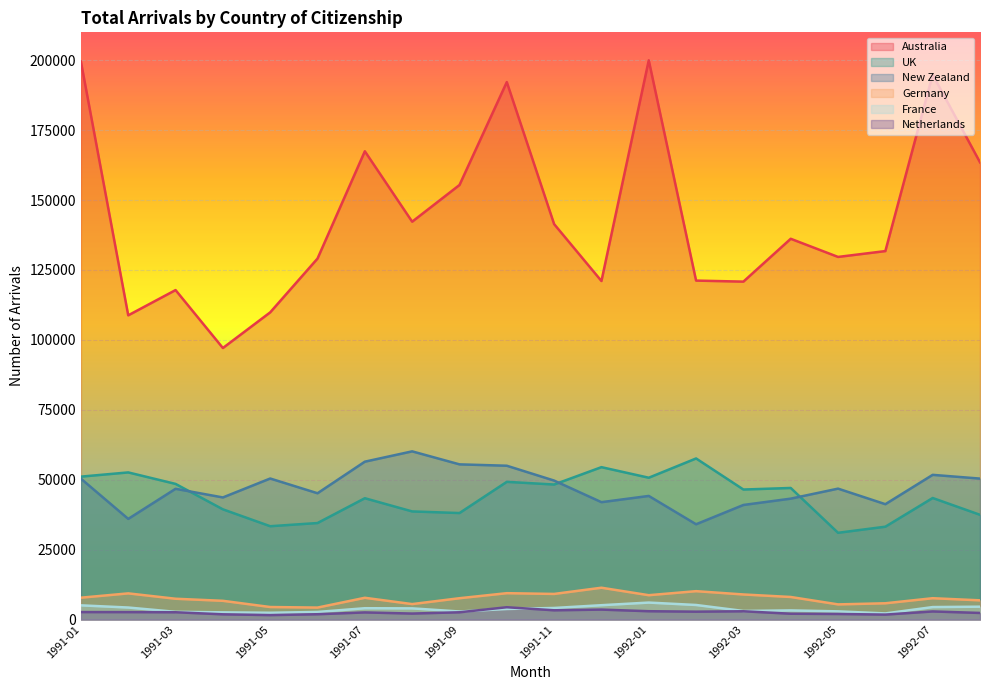

How many series are shown in this chart?

6